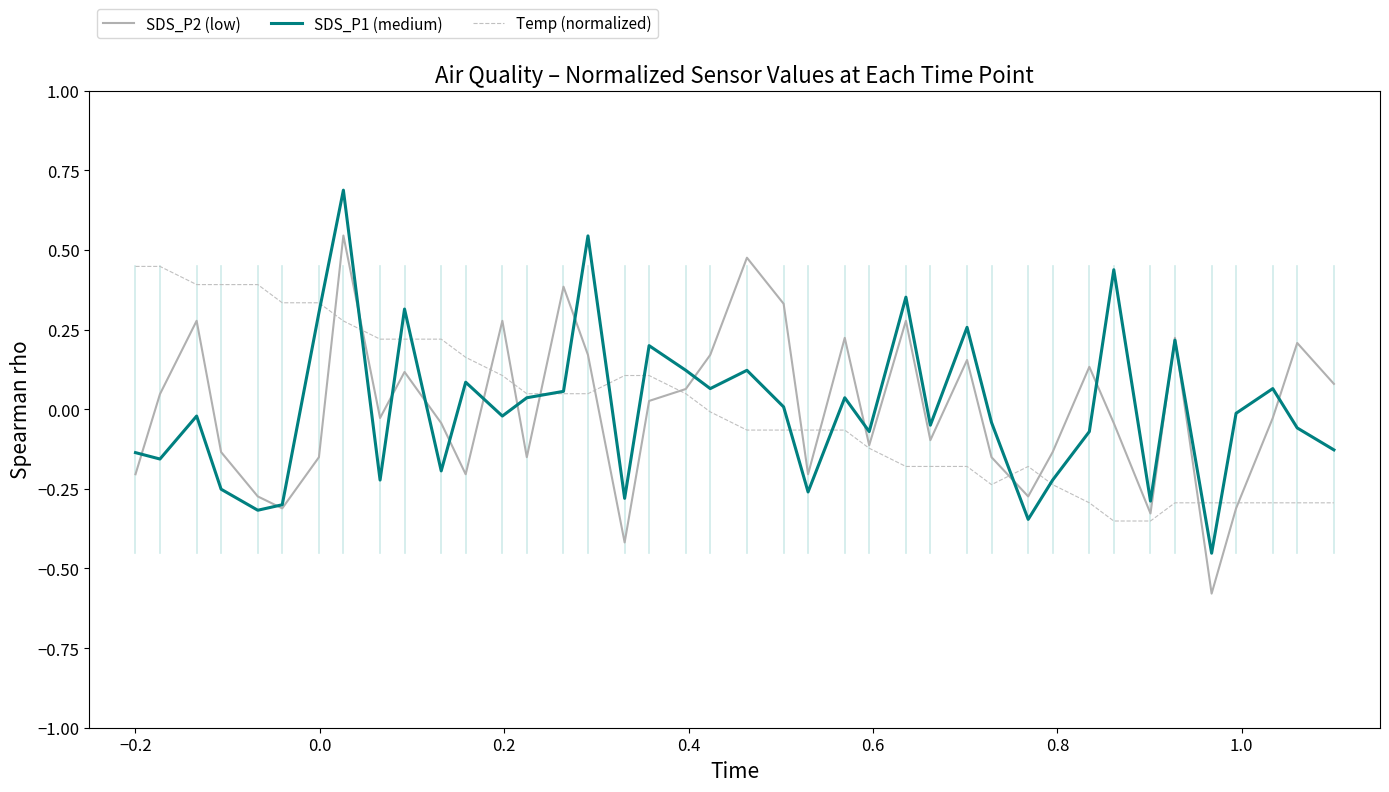

Which series has the largest range (max minus min)?

SDS_P1 (medium)